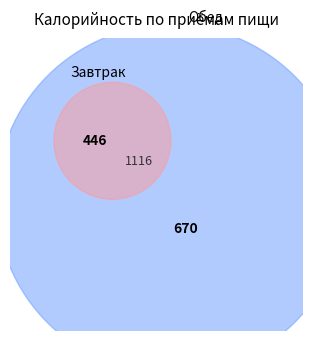

The Обед slice represents 60% of the pie. True or false?

True